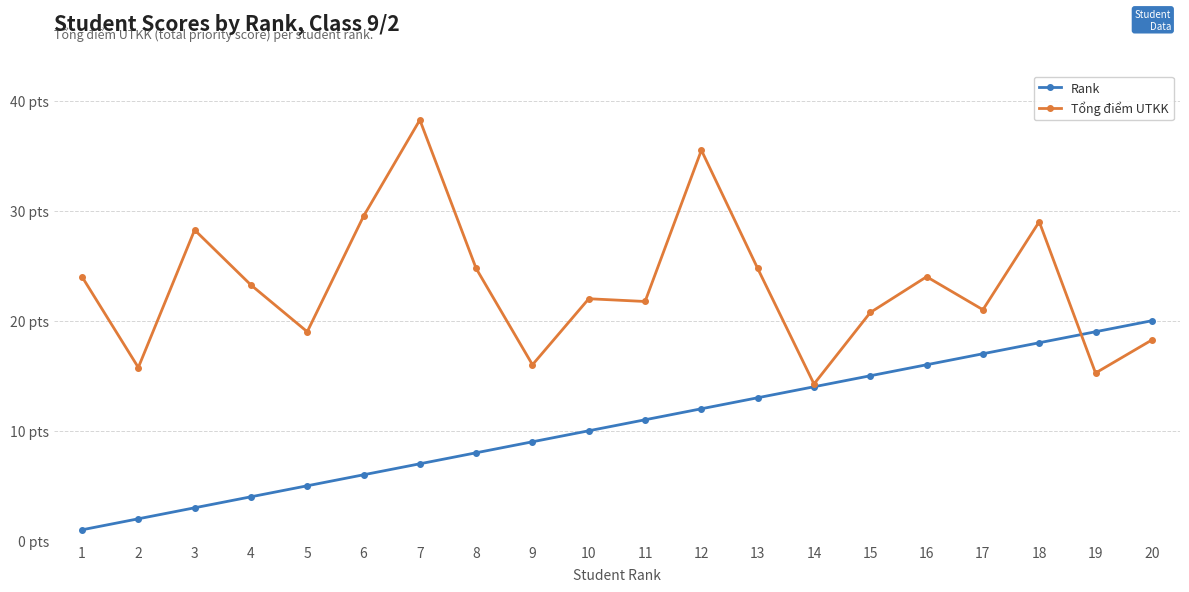

True or false: Tổng điểm UTKK has a value of 35.6 at 1.

False